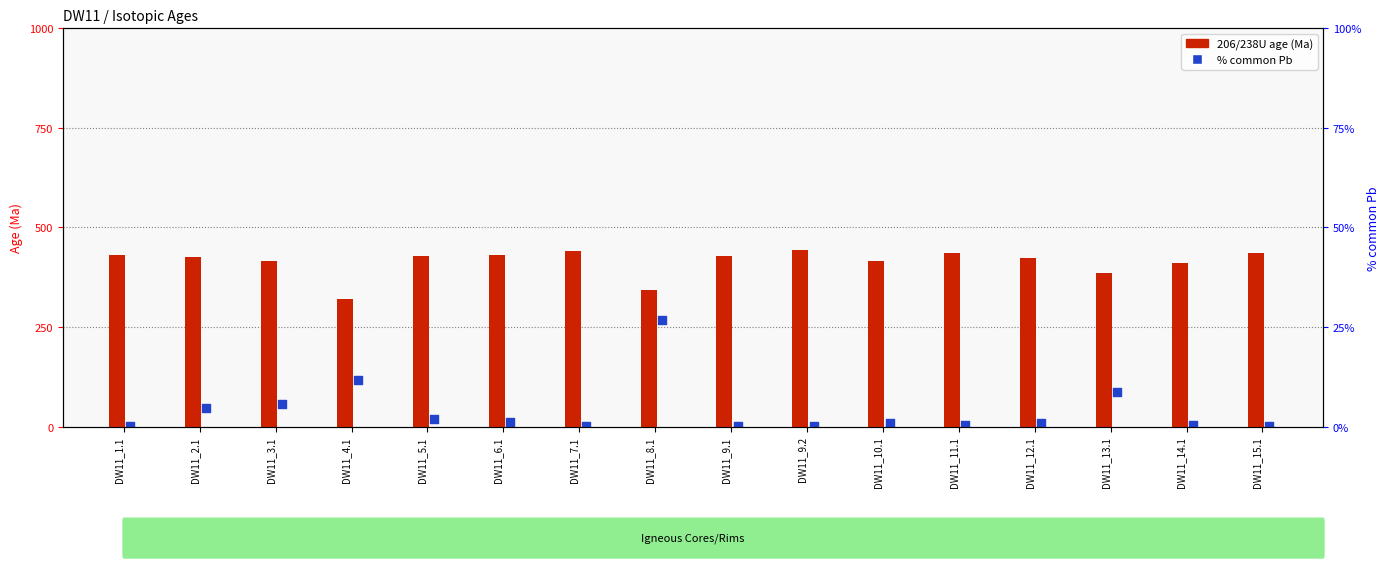

Which series reaches the maximum Y coordinate?

206/238U age (Ma)